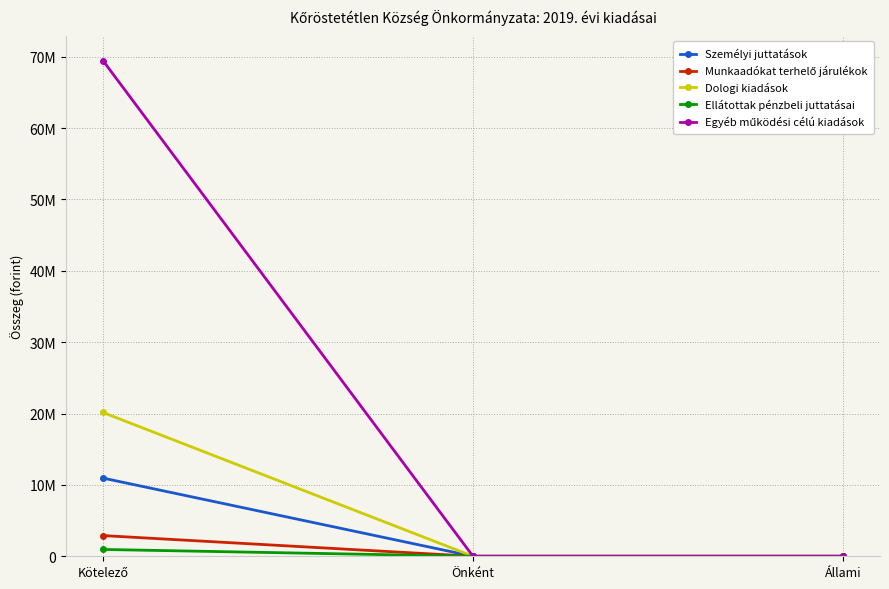

What is the maximum value for Ellátottak pénzbeli juttatásai?

956203